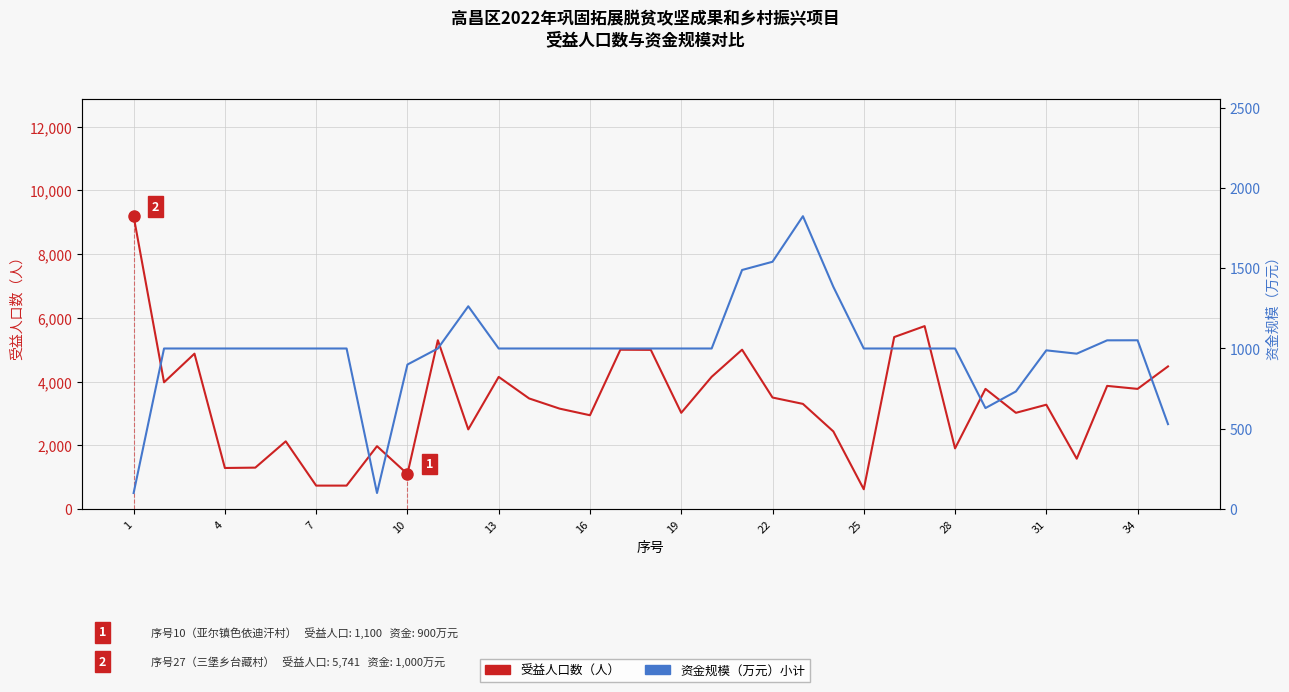

Which series has the largest total across all categories?

受益人口数（人）